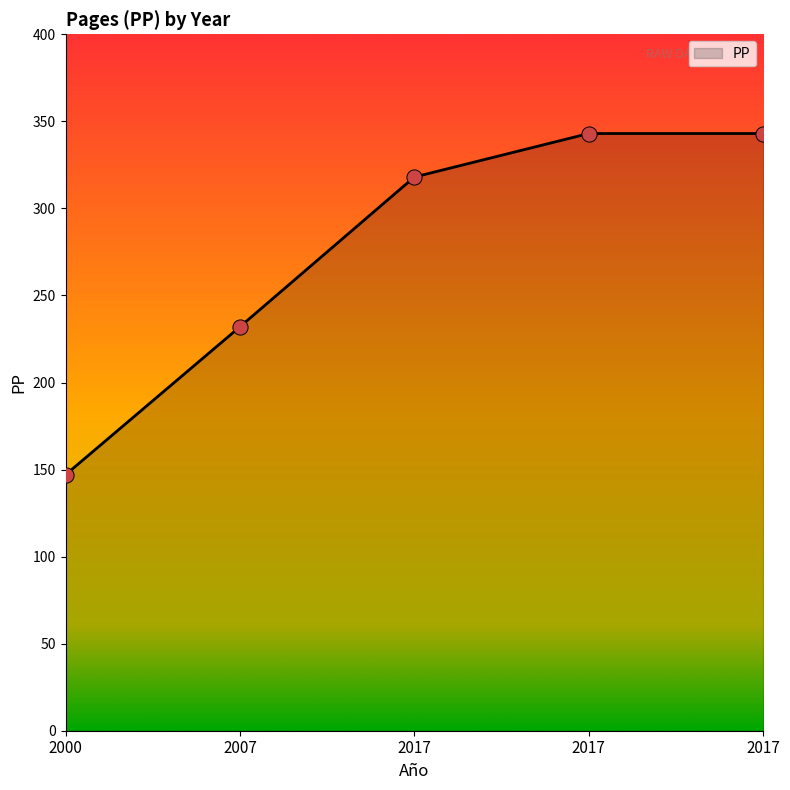

Approximately how many times larger is the value at 2007 compared to 2017?

0.7